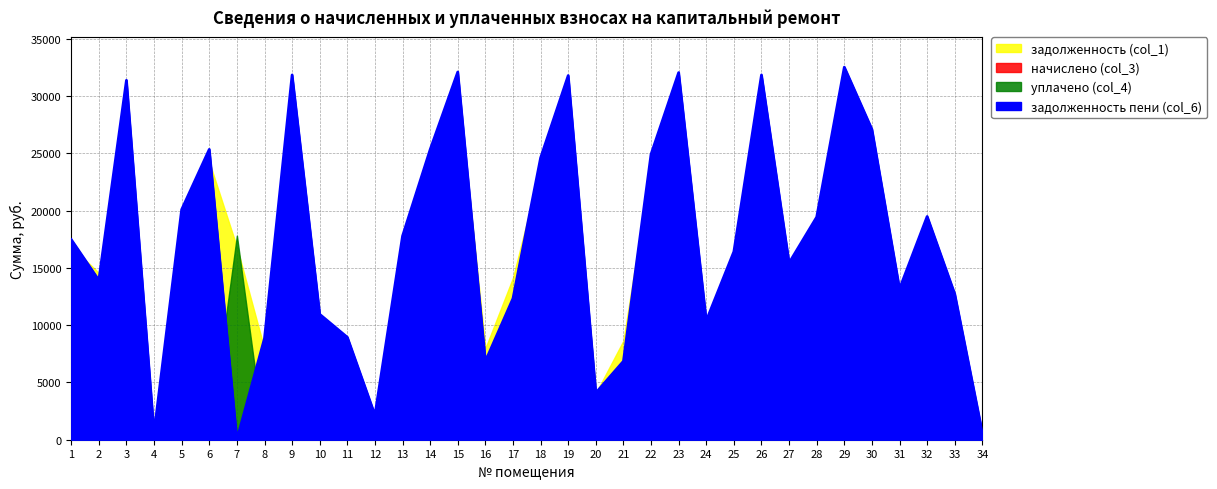

Between 20 and 33, which series saw the biggest shift?

задолженность пени (col_6)